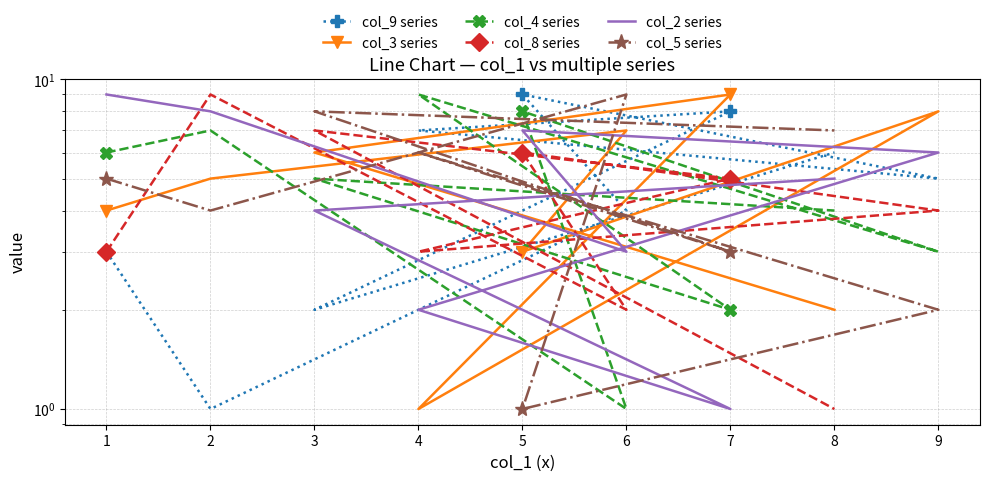

Is the value of col_9 series at 8 greater than the value of col_5 series at 5?

Yes